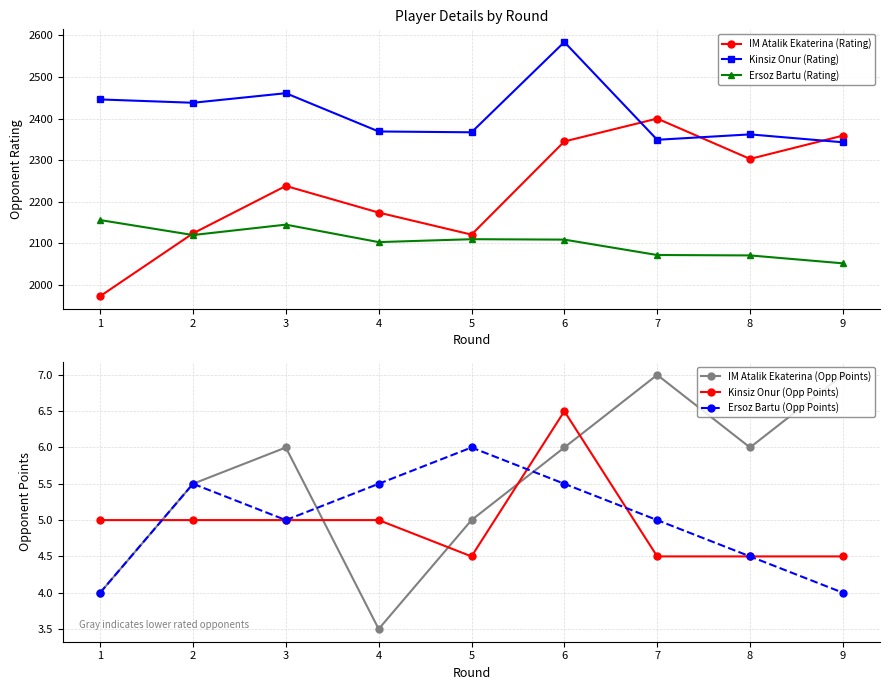

What are all the series names shown in the legend?

IM Atalik Ekaterina (Rating), Kinsiz Onur (Rating), Ersoz Bartu (Rating), IM Atalik Ekaterina (Opp Points), Kinsiz Onur (Opp Points), Ersoz Bartu (Opp Points)